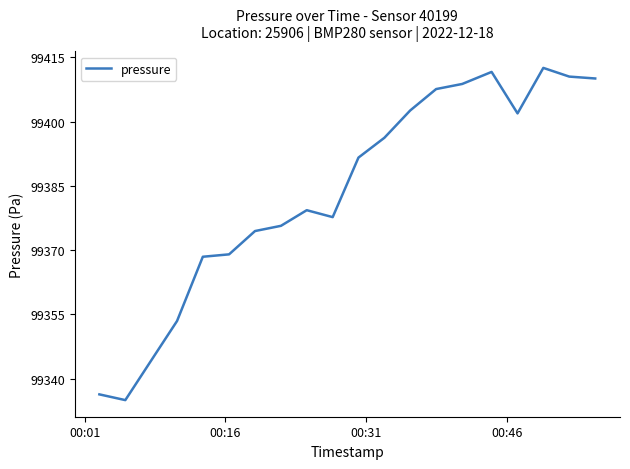

What is the maximum value shown in the chart?

99412.5